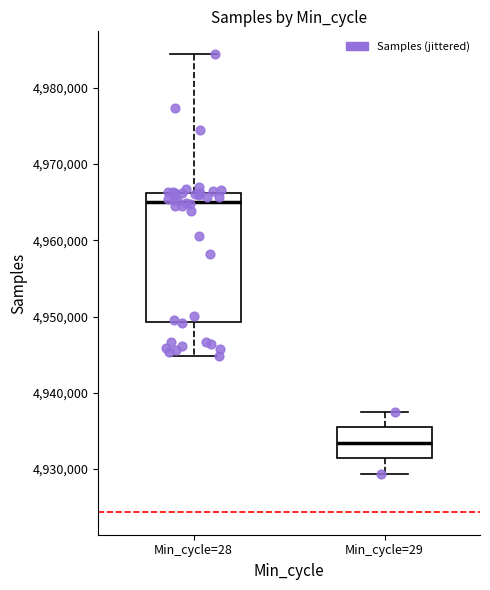

Which box is the tallest, from its lower edge to its upper edge?

Min_cycle=28